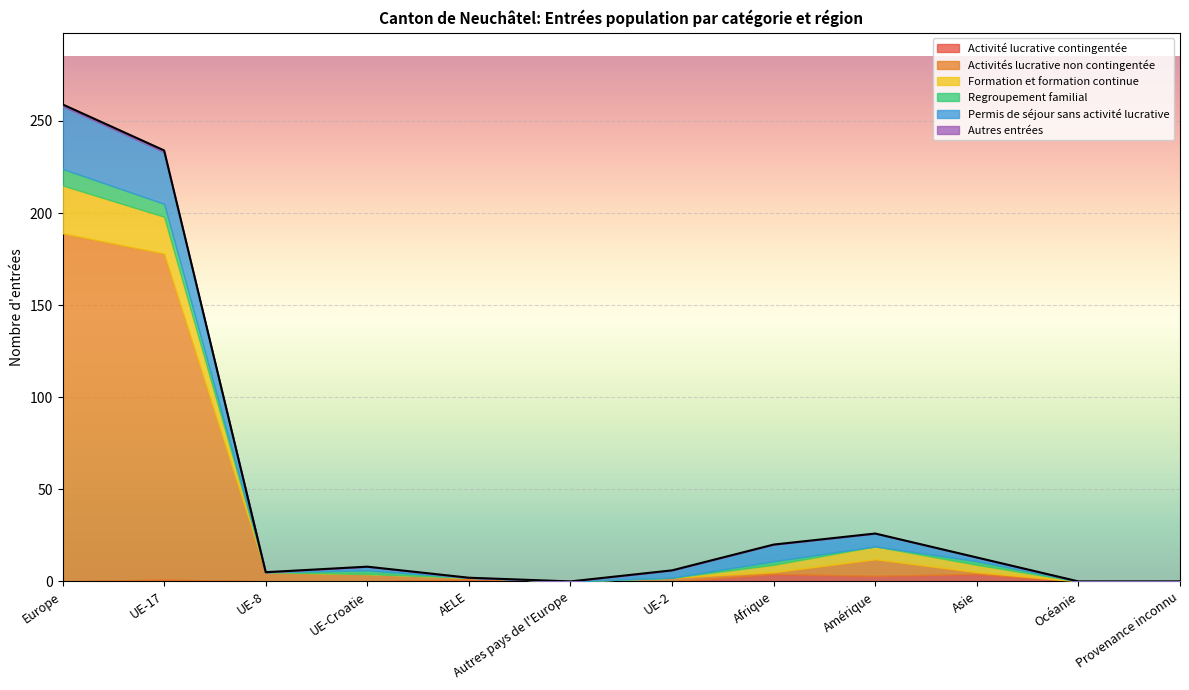

Which series changed the most between Europe and UE-2?

Activités lucrative non contingentée